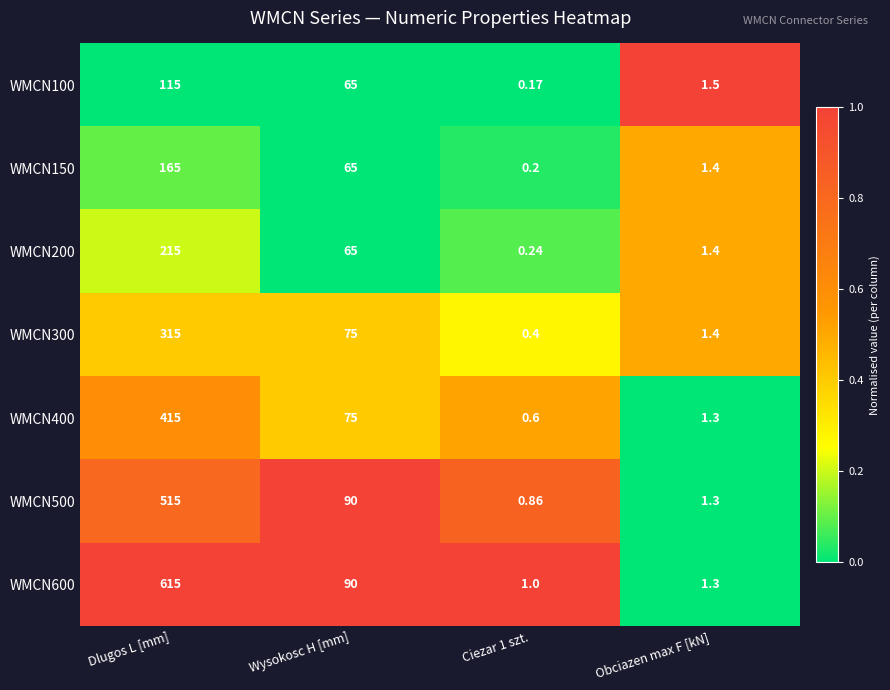

Is the value of WMCN150 at Ciezar 1 szt. greater than the value of WMCN100 at Dlugos L [mm]?

No